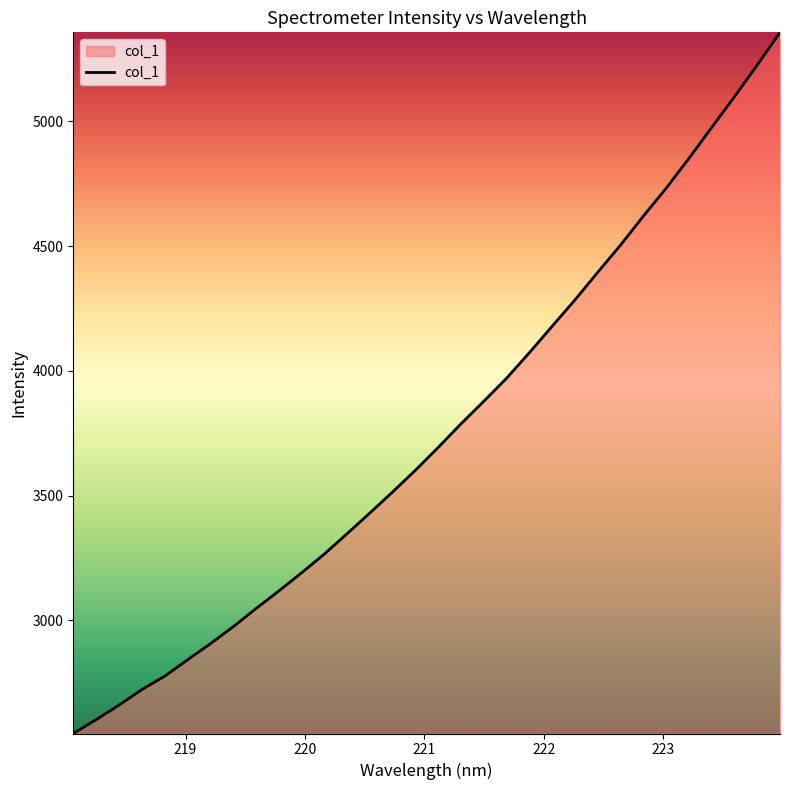

What is the greatest value displayed?

5357.0